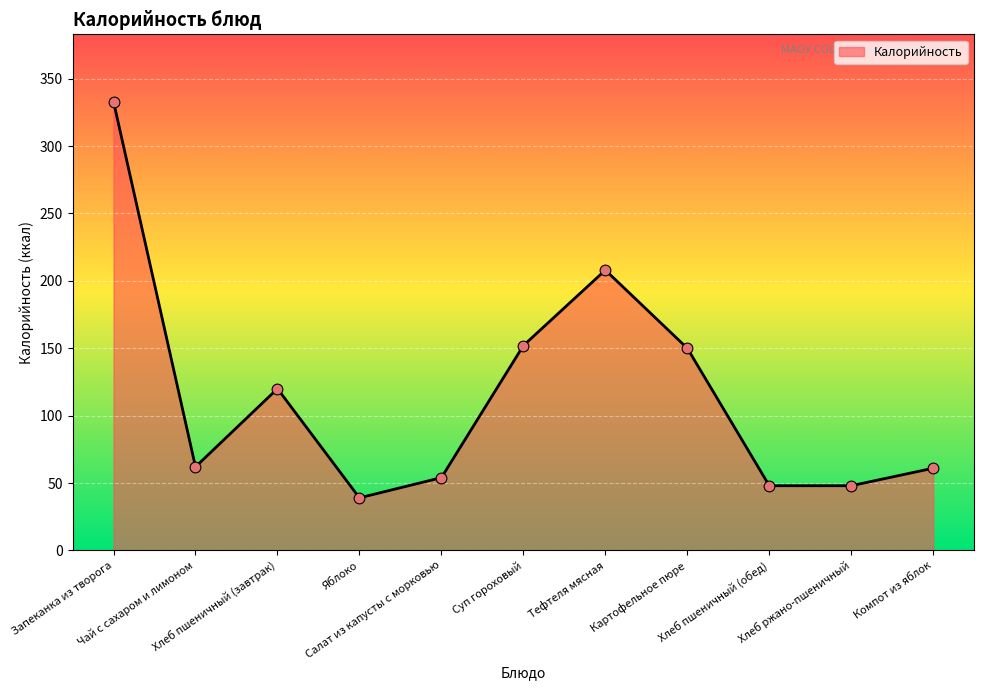

Approximately how many times larger is the value at Хлеб ржано-пшеничный compared to Запеканка из творога?

0.1